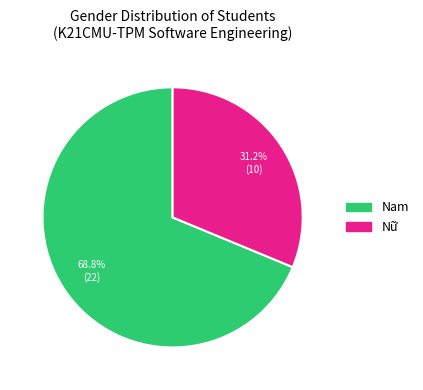

What is the total percentage of Nữ and Nam?

100.0%